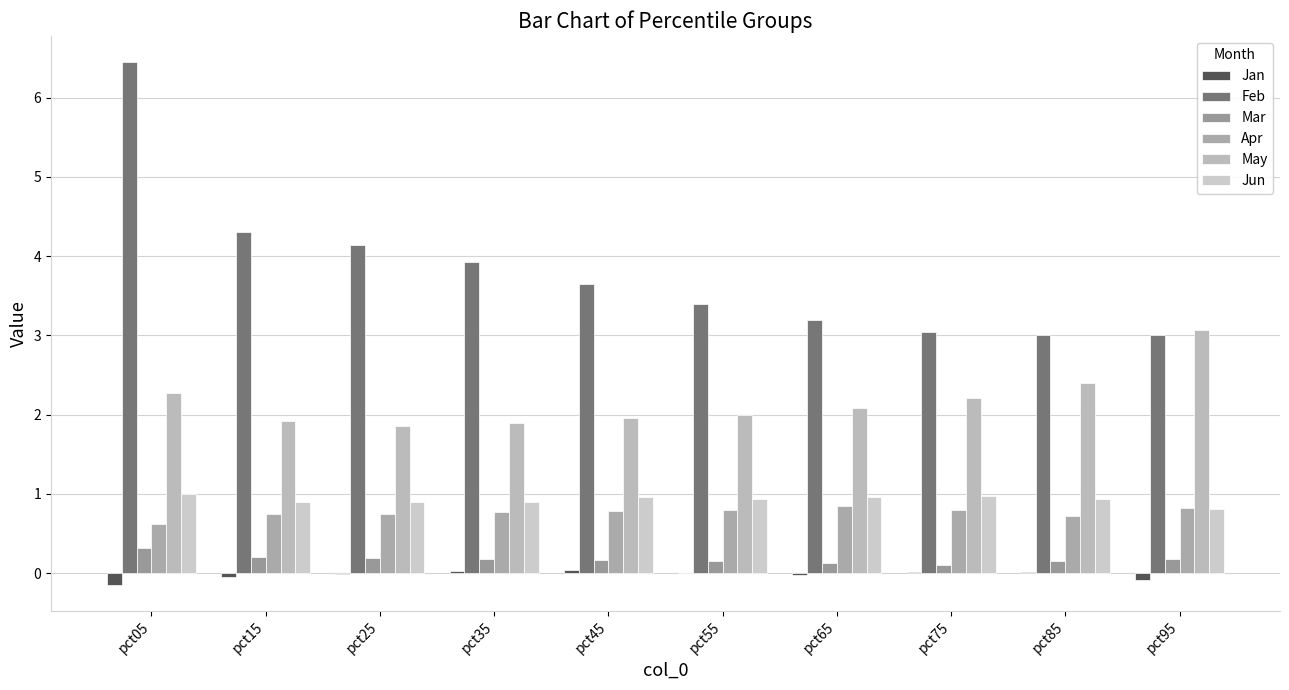

List the series in order of their peak value, lowest first.

Jan, Mar, Apr, Jun, May, Feb